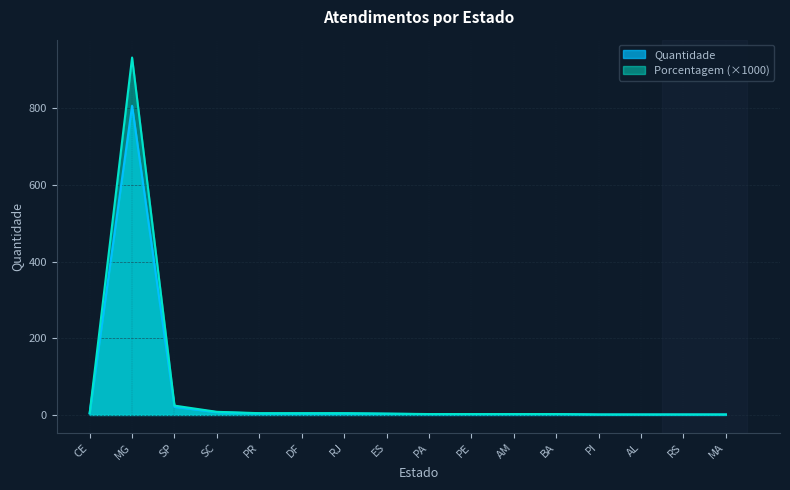

What is the difference between the maximum and minimum values in the Quantidade series?

805.0